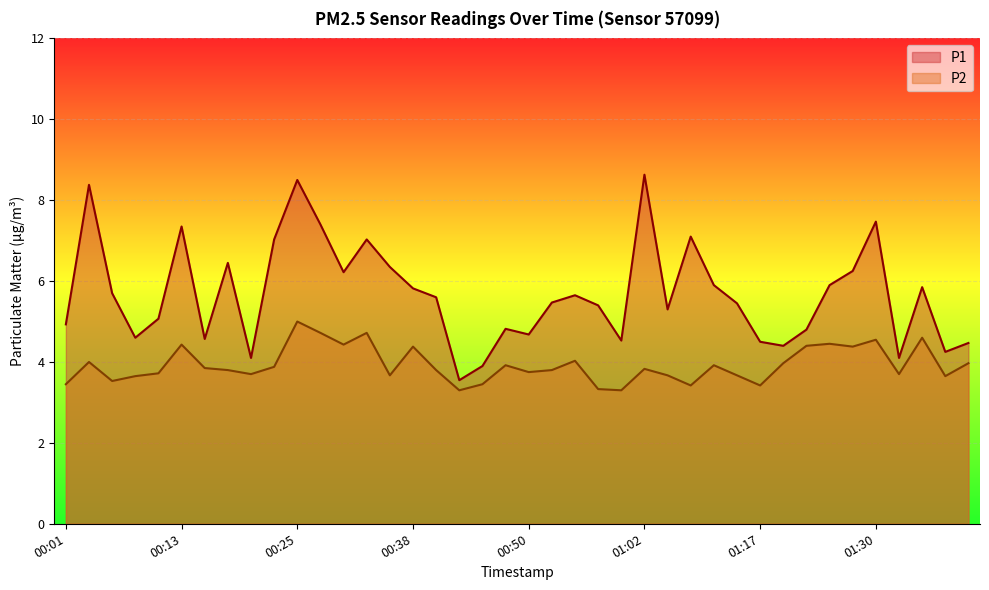

At 00:45, list the series in order from smallest to largest.

P2, P1